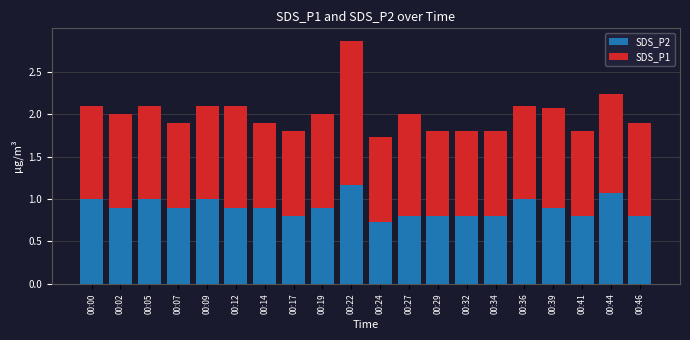

At which category is the sum across all series the highest?

00:22